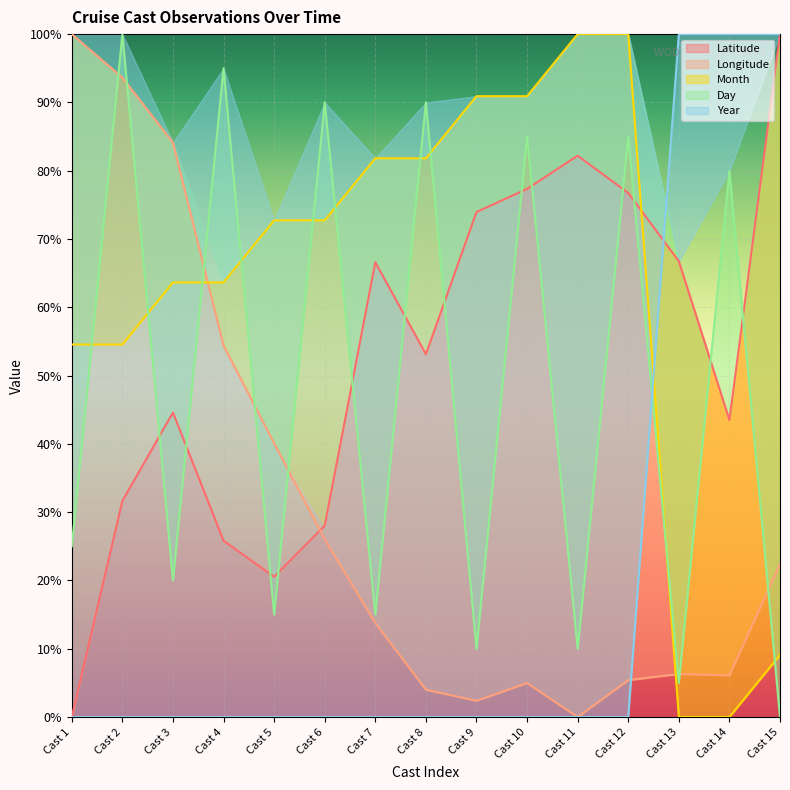

True or false: Longitude has a value of 11.3 at Cast 13.

False